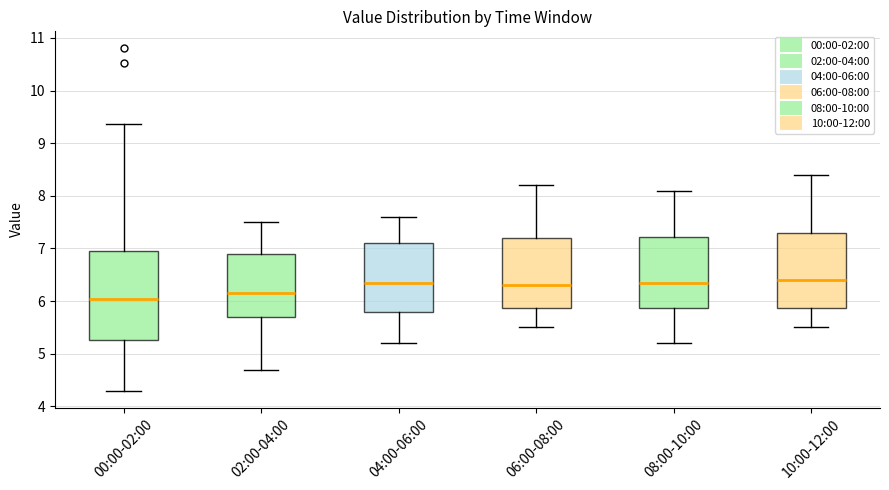

Which box has the lowest median line?

00:00-02:00